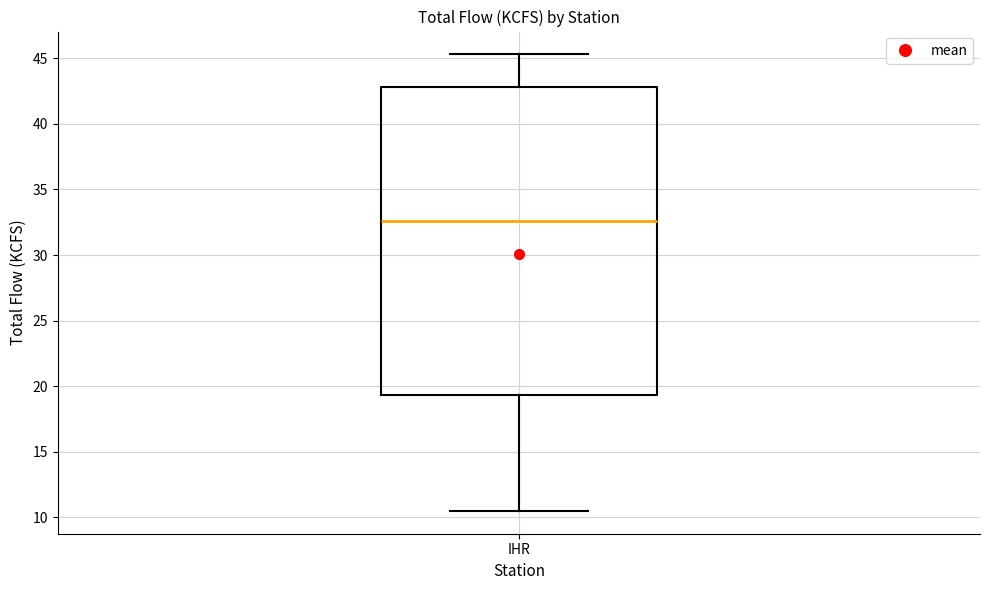

Where does the median line of the box for IHR sit on the y-axis? The values are not printed on the chart, so give them approximately, as read against the axis.

32.5